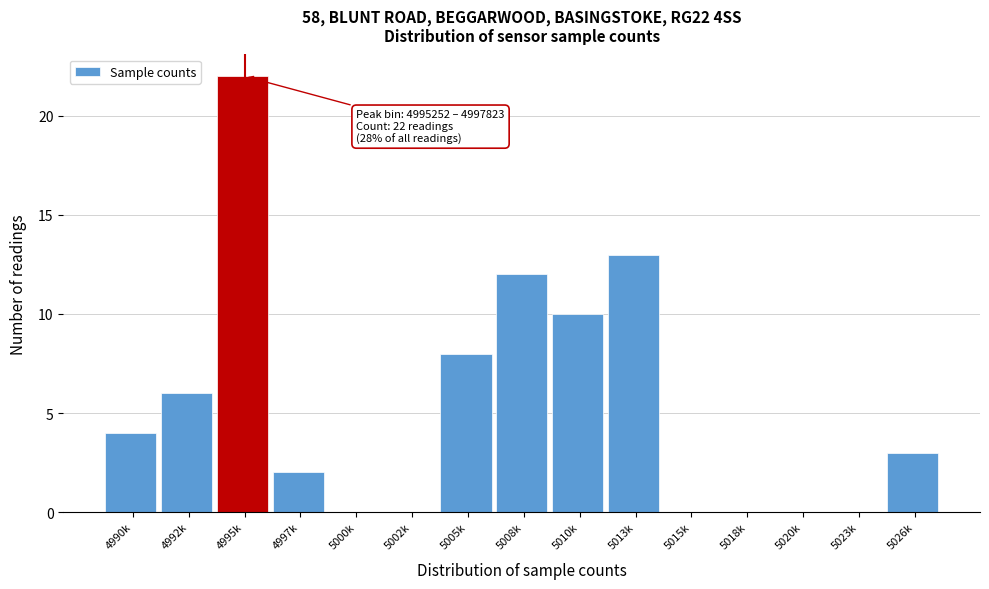

Reading right to left, extract all data points from this chart.

5026k=3	5023k=0	5020k=0	5018k=0	5015k=0	5013k=13	5010k=10	5008k=12	5005k=8	5002k=0	5000k=0	4997k=2	4995k=22	4992k=6	4990k=4